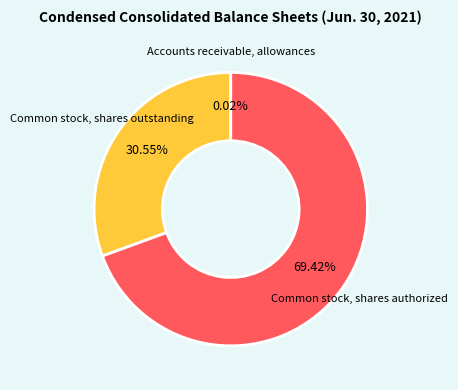

To the nearest percent, what portion does Common stock, shares outstanding represent?

31%